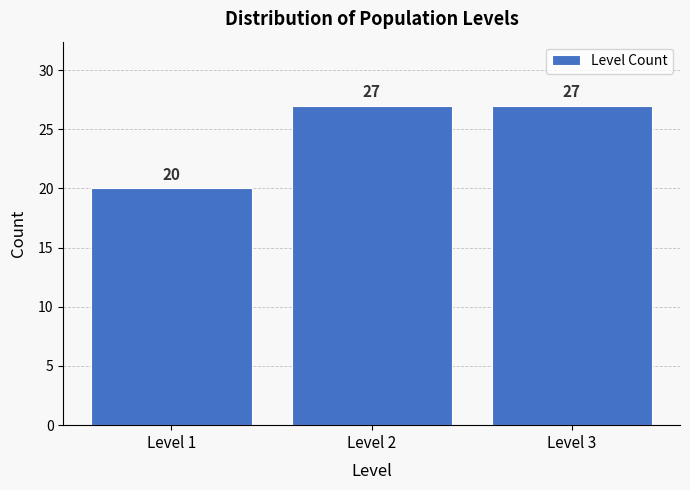

How tall is the bar that spans 1.5 to 2.5 on the x-axis?

27